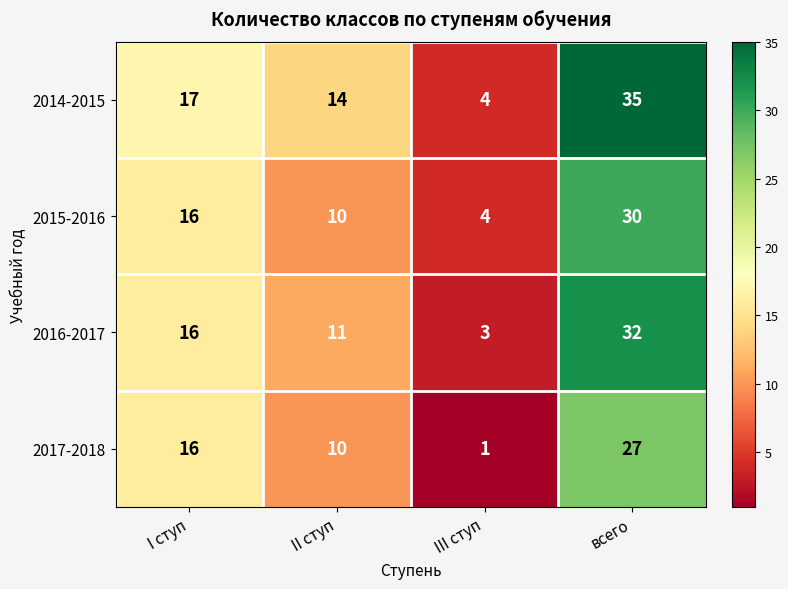

How many data points does each series have?

4